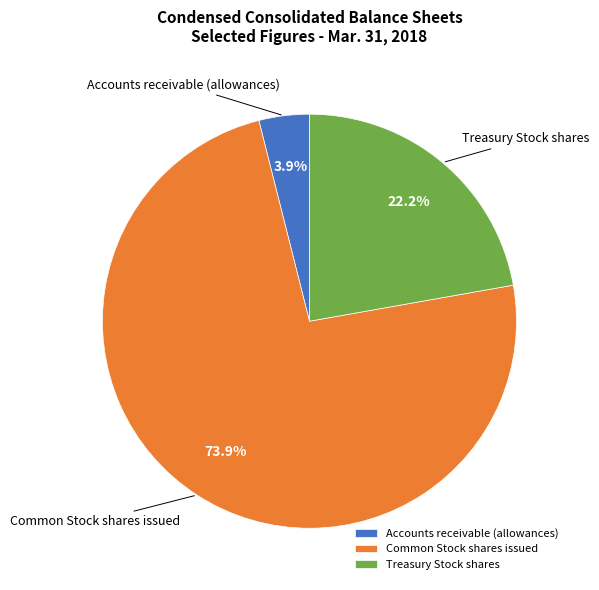

What is the total percentage of Common Stock shares issued and Treasury Stock shares?

96.1%